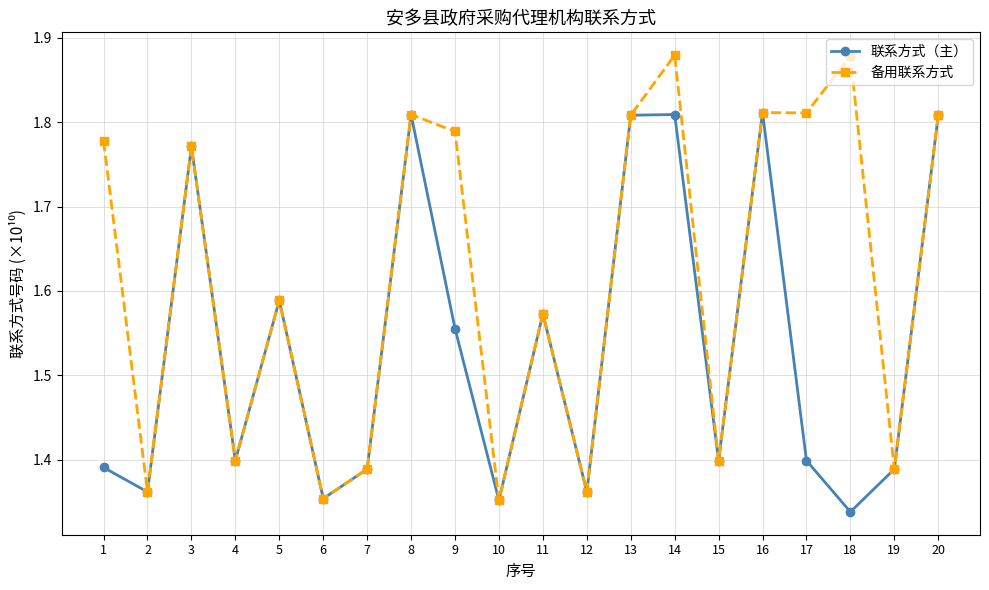

What is the spread (max minus min) of values at 9?

0.2